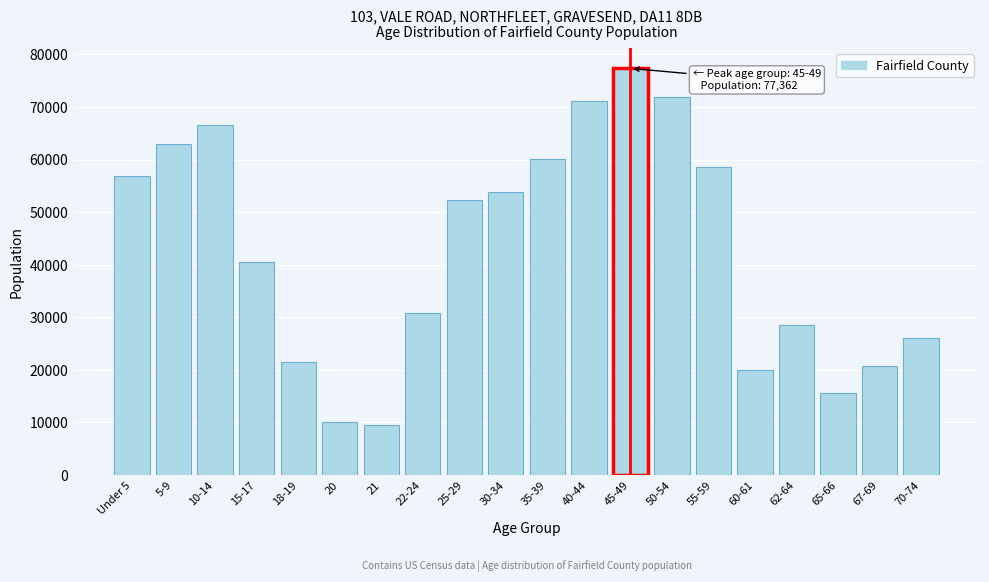

Reading left to right, what are all the values shown in this chart?

Under 5=56899	5-9=62907	10-14=66606	15-17=40607	18-19=21585	20=10023	21=9580	22-24=30913	25-29=52251	30-34=53812	35-39=60121	40-44=71125	45-49=77362	50-54=71924	55-59=58614	60-61=19951	62-64=28474	65-66=15593	67-69=20712	70-74=26036